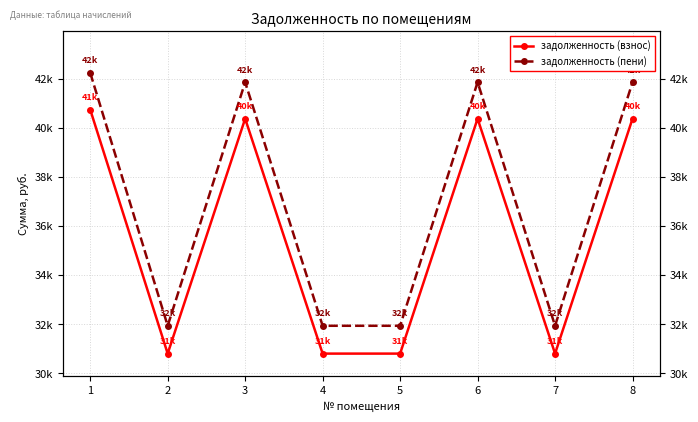

At which category does задолженность (взнос) reach its first local peak?

3